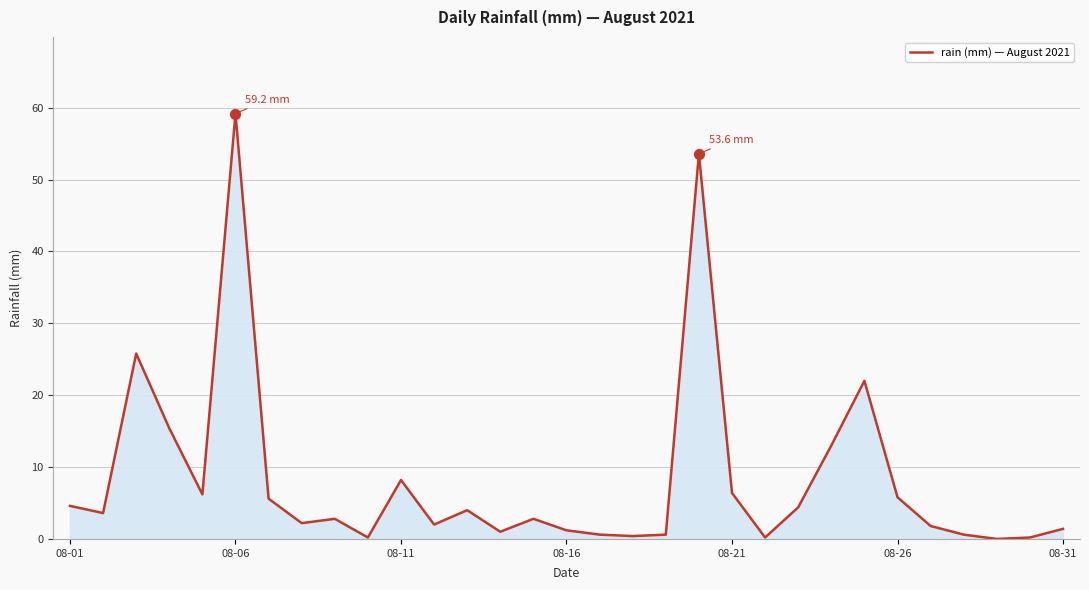

What is the maximum value shown in the chart?

59.2